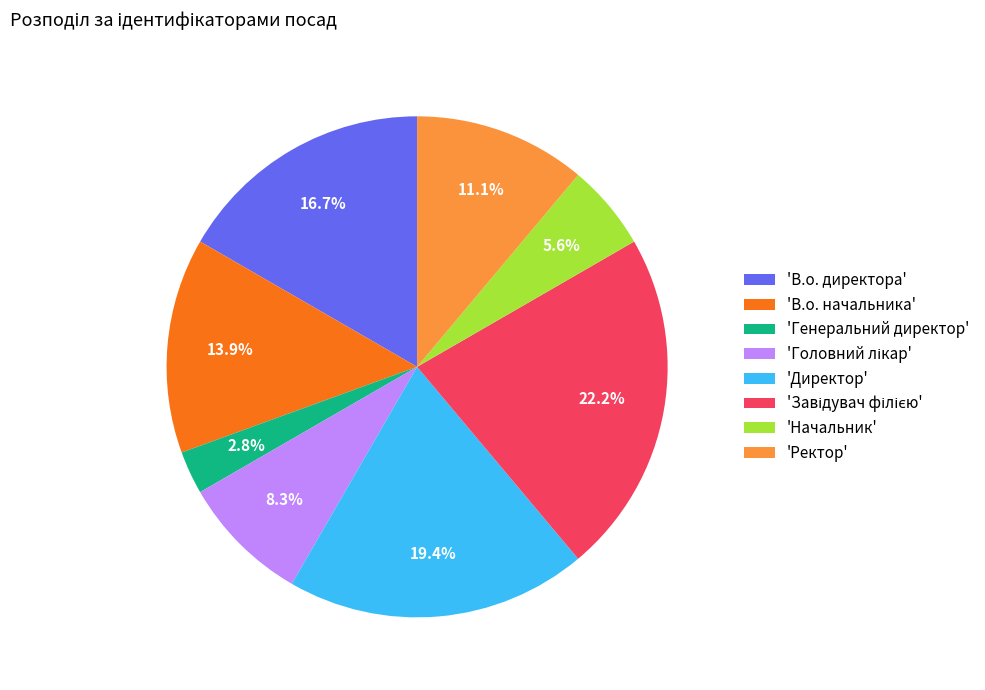

Which category has the smallest portion of the pie?

'Генеральний директор'